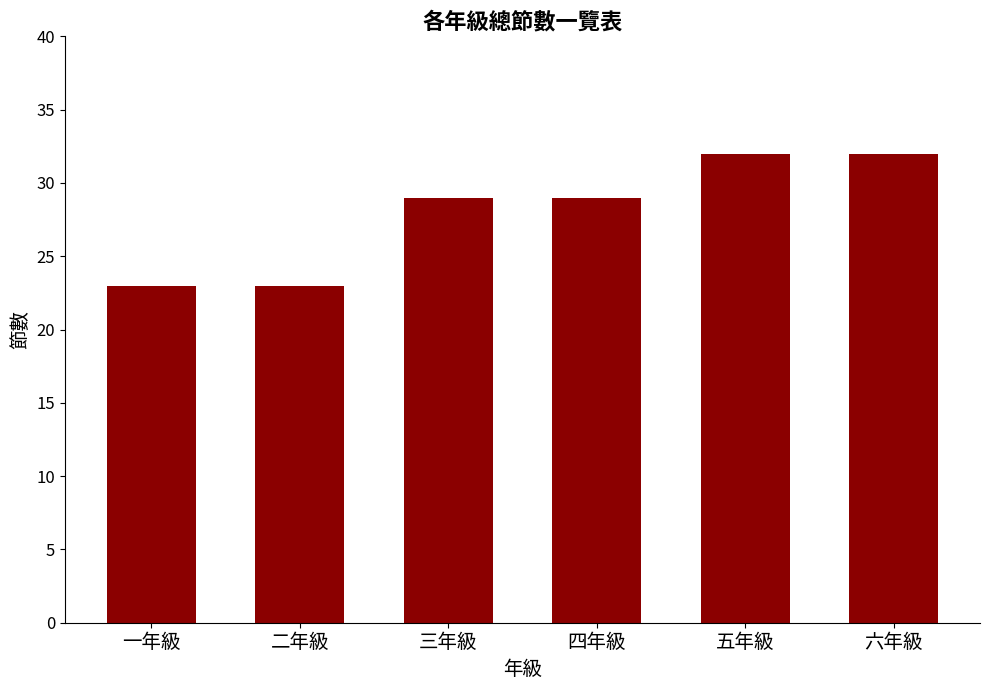

What is the greatest value displayed?

32